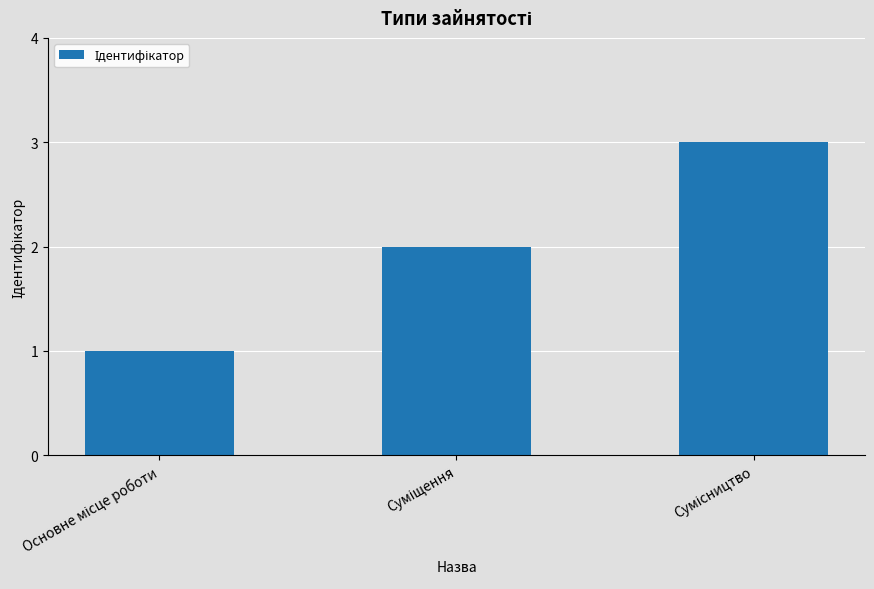

What is the minimum value shown in the chart?

1